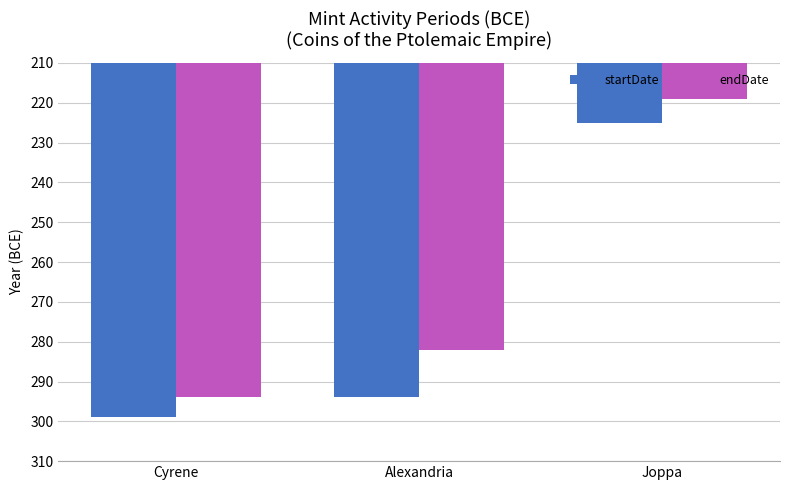

What are all the series names shown in the legend?

startDate, endDate